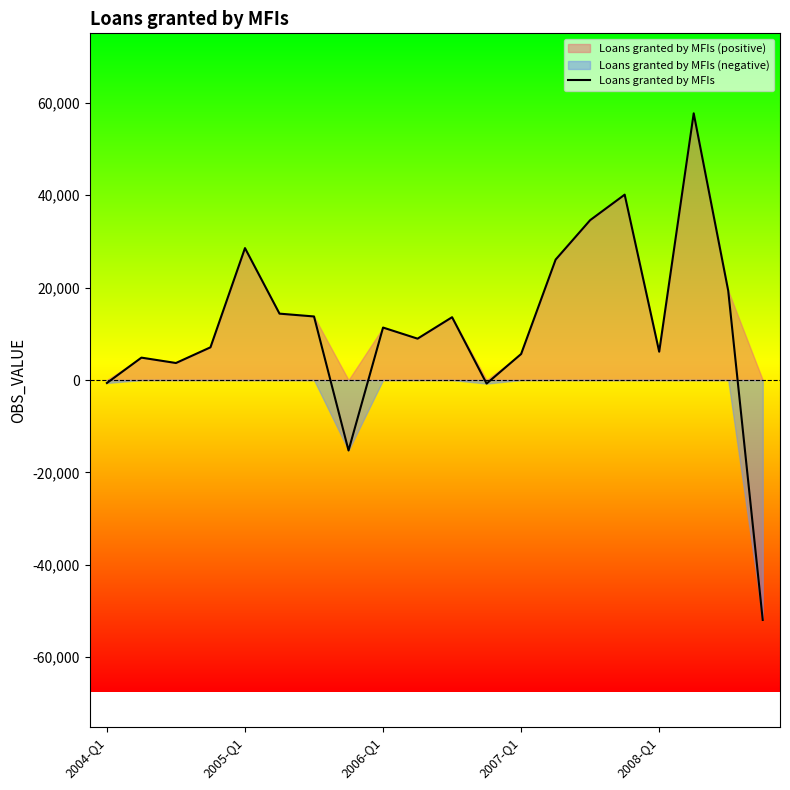

What is the minimum value for Loans granted by MFIs?

-51949